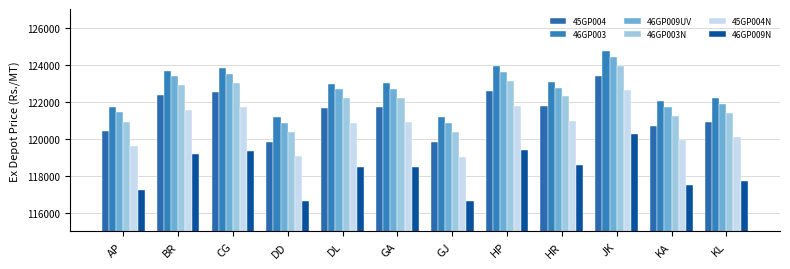

Where does the 46GP003N series first go above 122200?

BR